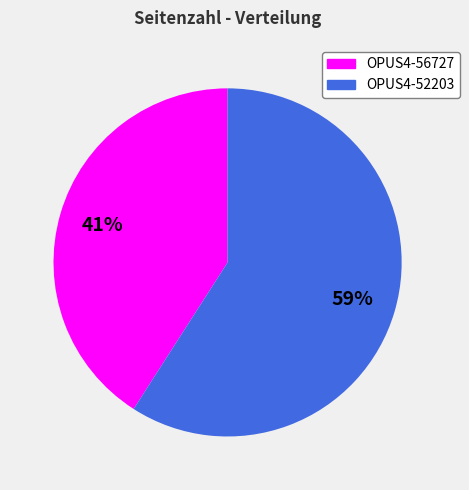

Rank the categories by value from lowest to highest.

OPUS4-56727, OPUS4-52203